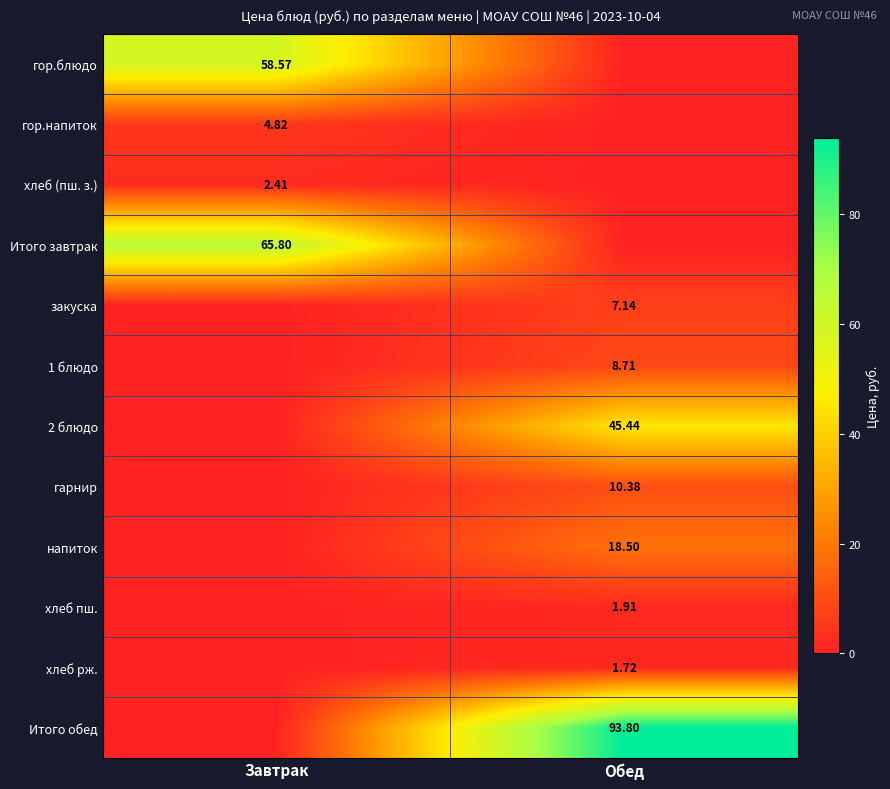

Is the value of гор.напиток at Завтрак greater than the value of хлеб (пш. з.) at Завтрак?

Yes